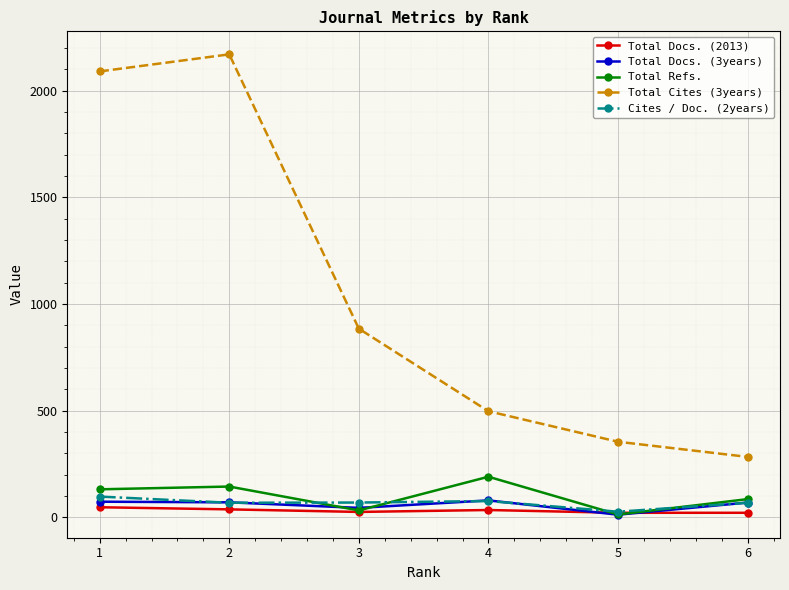

What is the lowest value of the Total Docs. (3years) series?

13